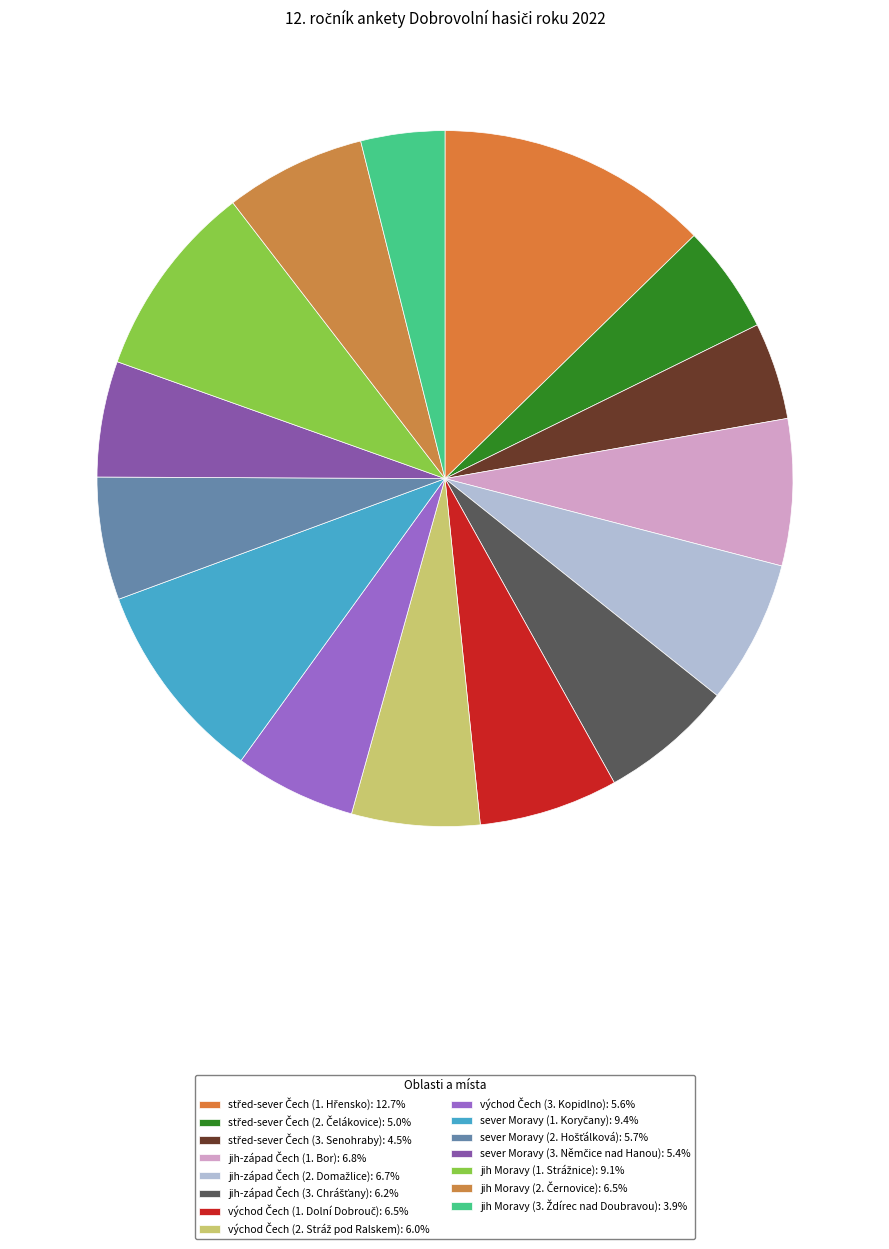

To the nearest percent, what portion does sever Moravy (1. Koryčany) represent?

9%